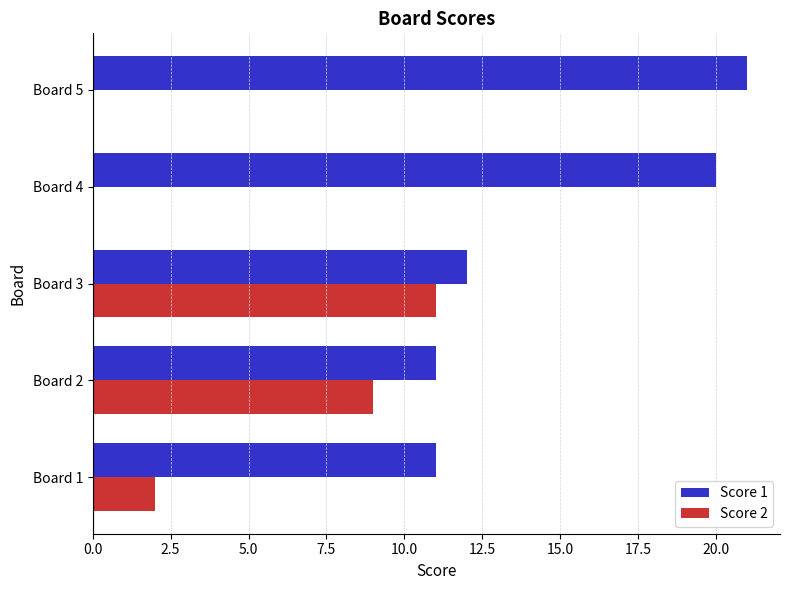

Is the value of Score 2 at Board 3 greater than the value of Score 1 at Board 5?

No